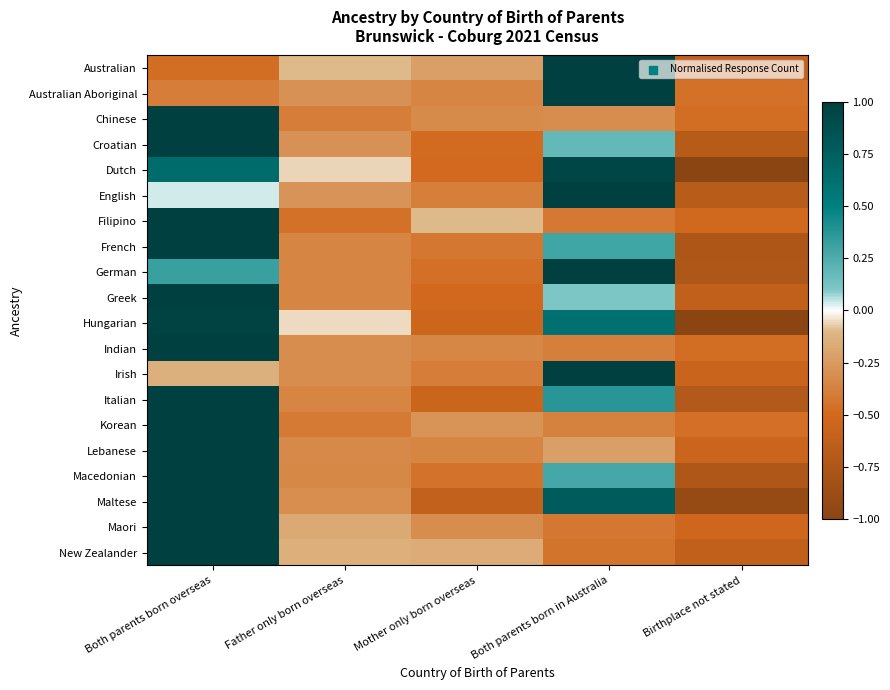

Count the number of categories in the chart.

5